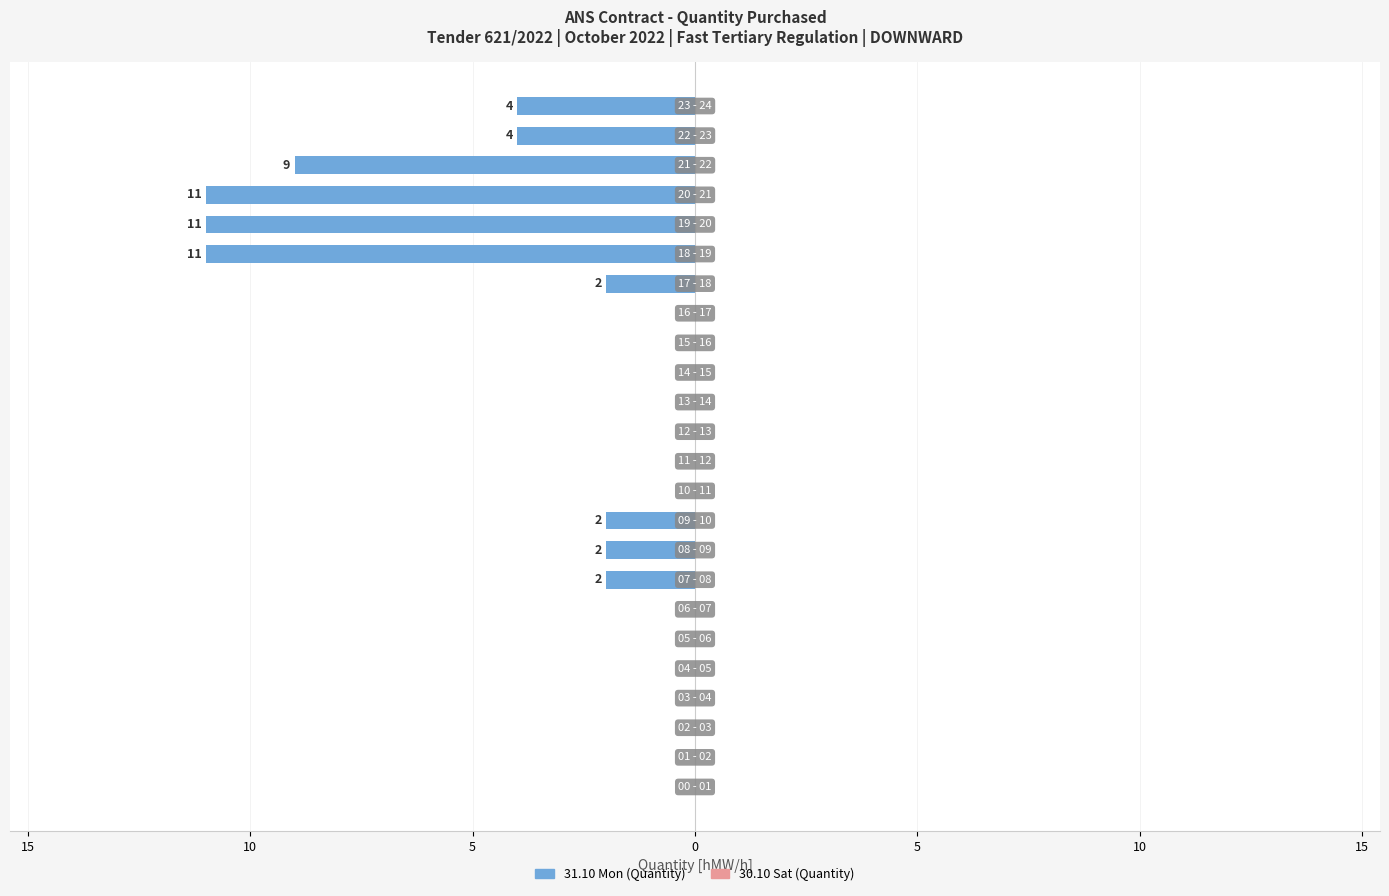

Are the bars horizontal?

Yes